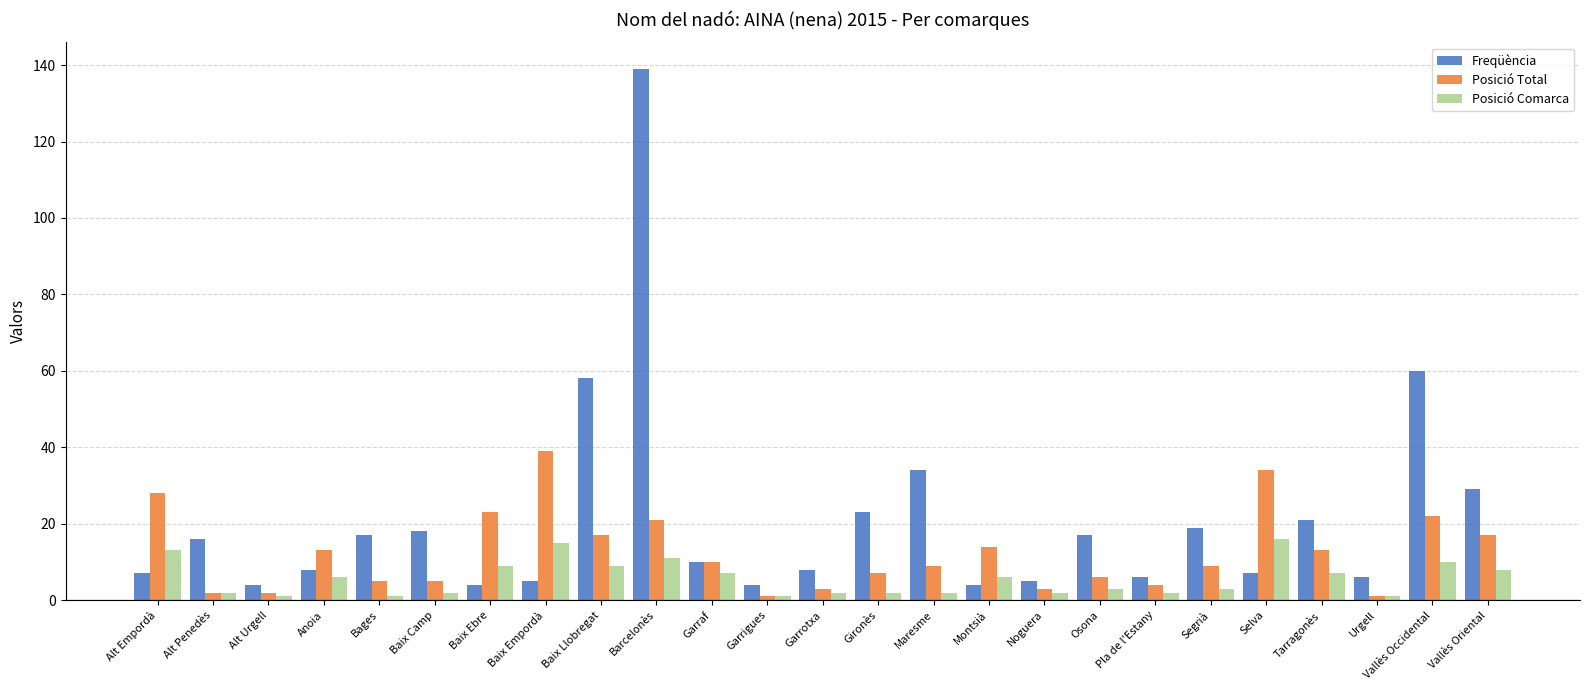

Reading left to right, extract all data points from this chart.

Freqüència: 7	16	4	8	17	18	4	5	58	139	10	4	8	23	34	4	5	17	6	19	7	21	6	60	29
Posició Total: 28	2	2	13	5	5	23	39	17	21	10	1	3	7	9	14	3	6	4	9	34	13	1	22	17
Posició Comarca: 13	2	1	6	1	2	9	15	9	11	7	1	2	2	2	6	2	3	2	3	16	7	1	10	8